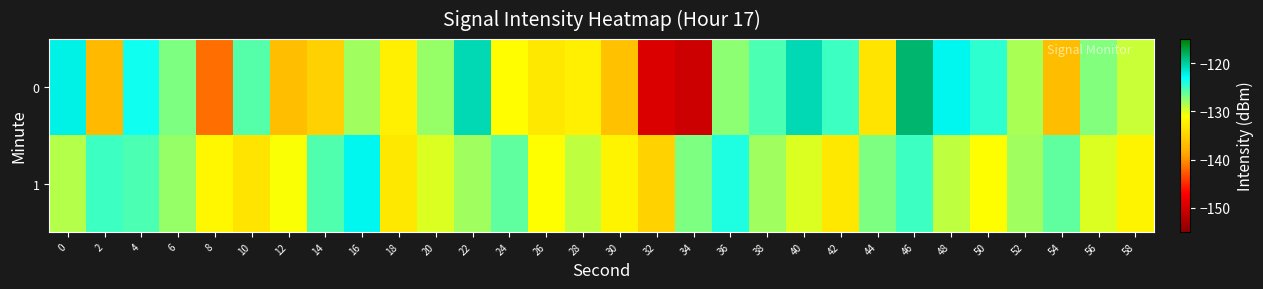

Reading left to right, extract all data points from this chart.

0: 0=-122.3	2=-137.1	4=-123.6	6=-126.9	8=-141.6	10=-125.7	12=-136.6	14=-135.0	16=-128.1	18=-132.4	20=-127.7	22=-120.7	24=-131.2	26=-133.1	28=-132.5	30=-136.5	32=-149.5	34=-150.4	36=-127.5	38=-125.4	40=-120.7	42=-125.0	44=-133.4	46=-118.5	48=-122.6	50=-124.4	52=-128.4	54=-136.8	56=-127.2	58=-129.3
1: 0=-128.6	2=-124.9	4=-125.4	6=-127.8	8=-131.6	10=-133.4	12=-130.9	14=-125.5	16=-122.7	18=-133.1	20=-130.0	22=-128.0	24=-126.0	26=-131.0	28=-129.0	30=-132.0	32=-135.0	34=-127.0	36=-124.0	38=-128.0	40=-130.0	42=-133.0	44=-127.0	46=-125.0	48=-129.0	50=-131.0	52=-128.0	54=-126.0	56=-130.0	58=-132.0